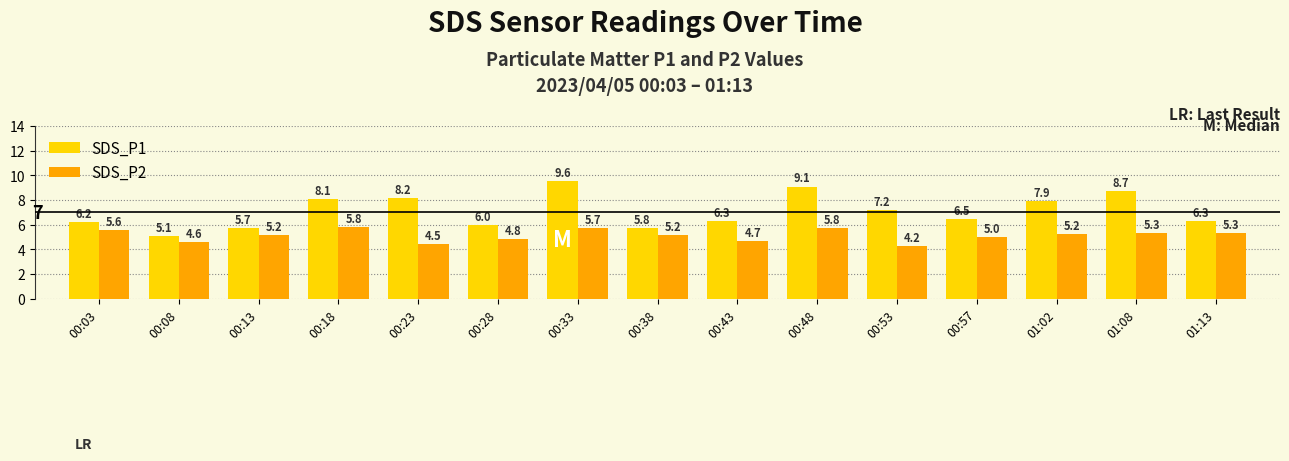

How many series are shown in this chart?

2